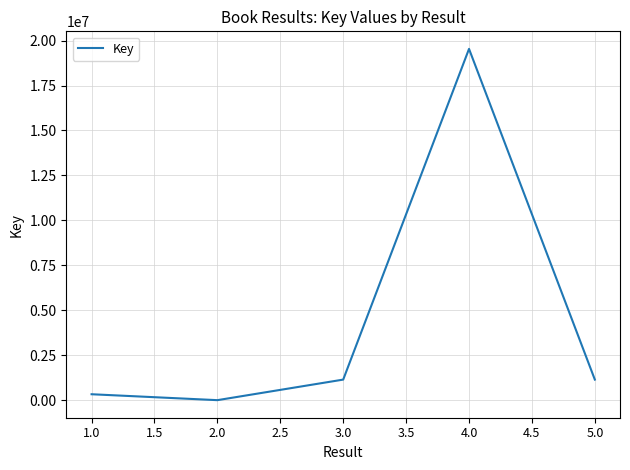

How many interior local peaks (higher than both neighbors) does the data have?

1